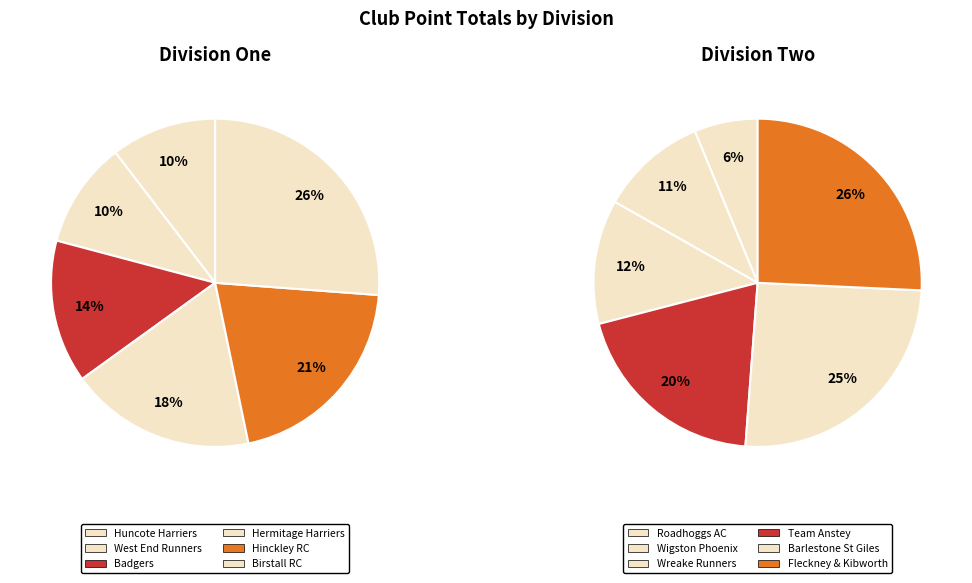

Do West End Runners and Roadhoggs AC together represent more than half of the pie?

No